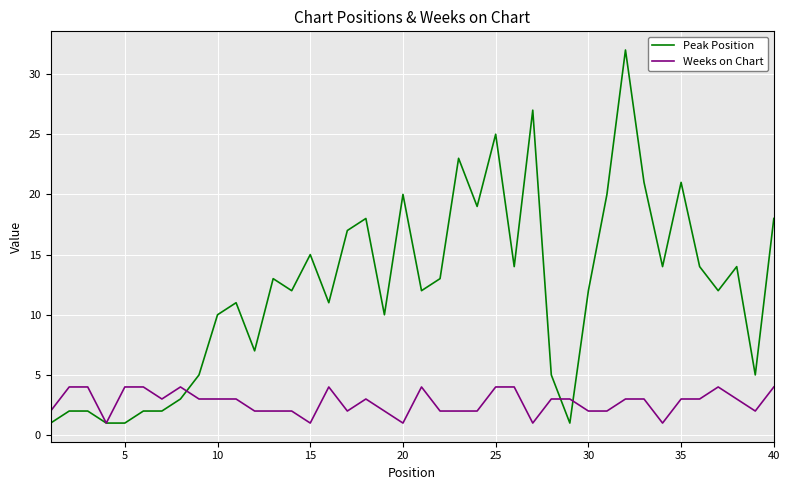

How many categories are shown in the chart?

40